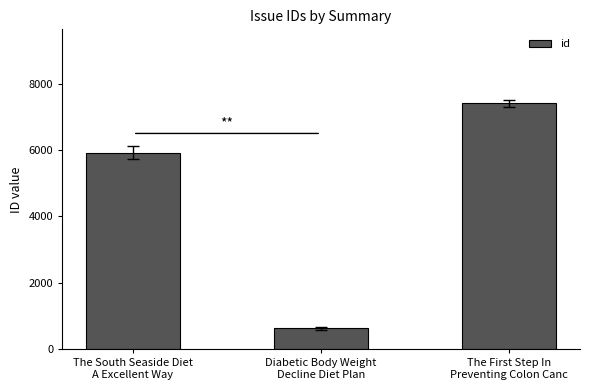

Reading right to left, extract all data points from this chart.

7411	635	5916